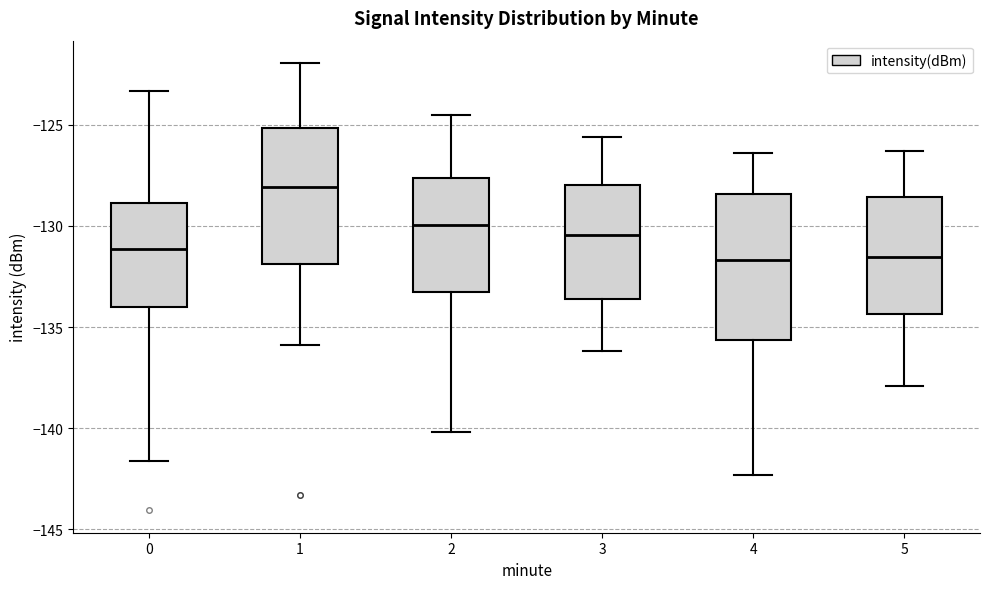

Where does the lower whisker of the box at x = 2 end on the y-axis? The values are not printed on the chart, so give them approximately, as read against the axis.

-140.0